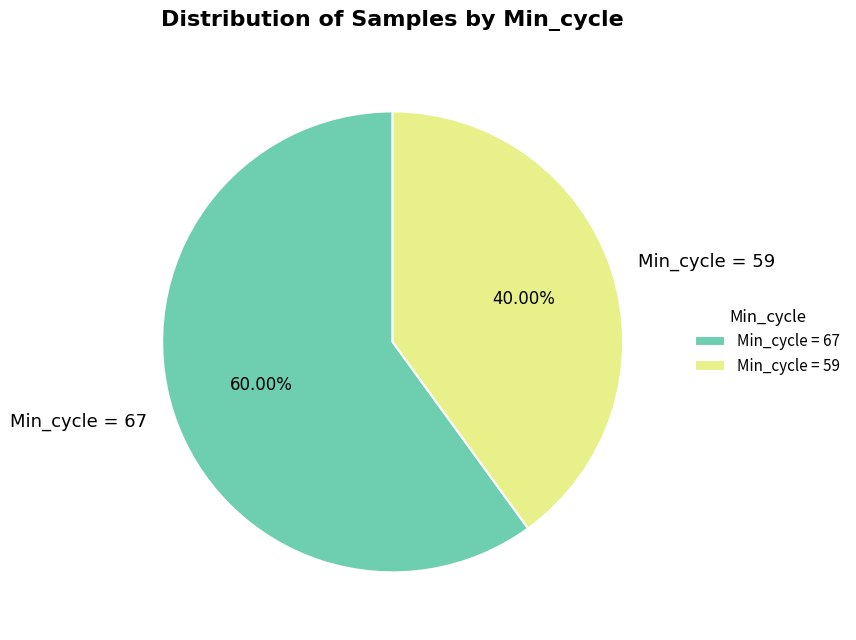

Which slice is the largest?

Min_cycle = 67